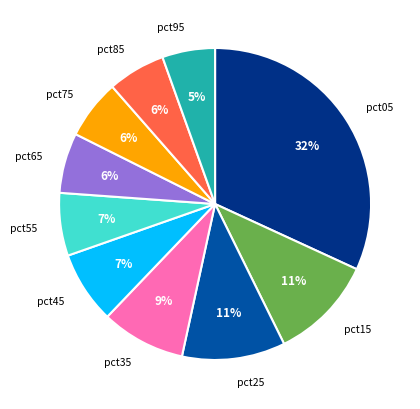

To the nearest percent, what is the average slice percentage?

10%